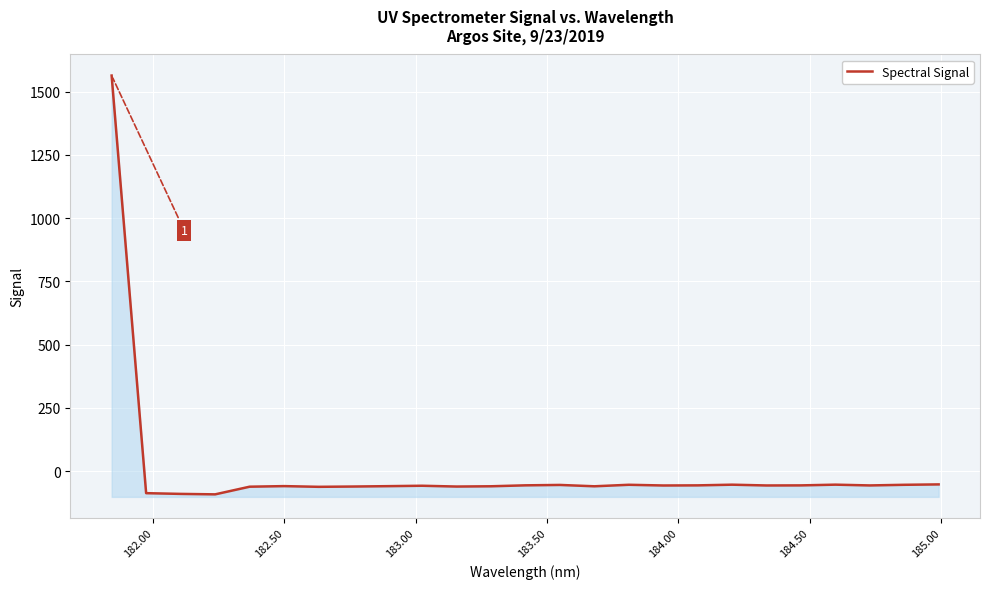

How many positive values are there?

1